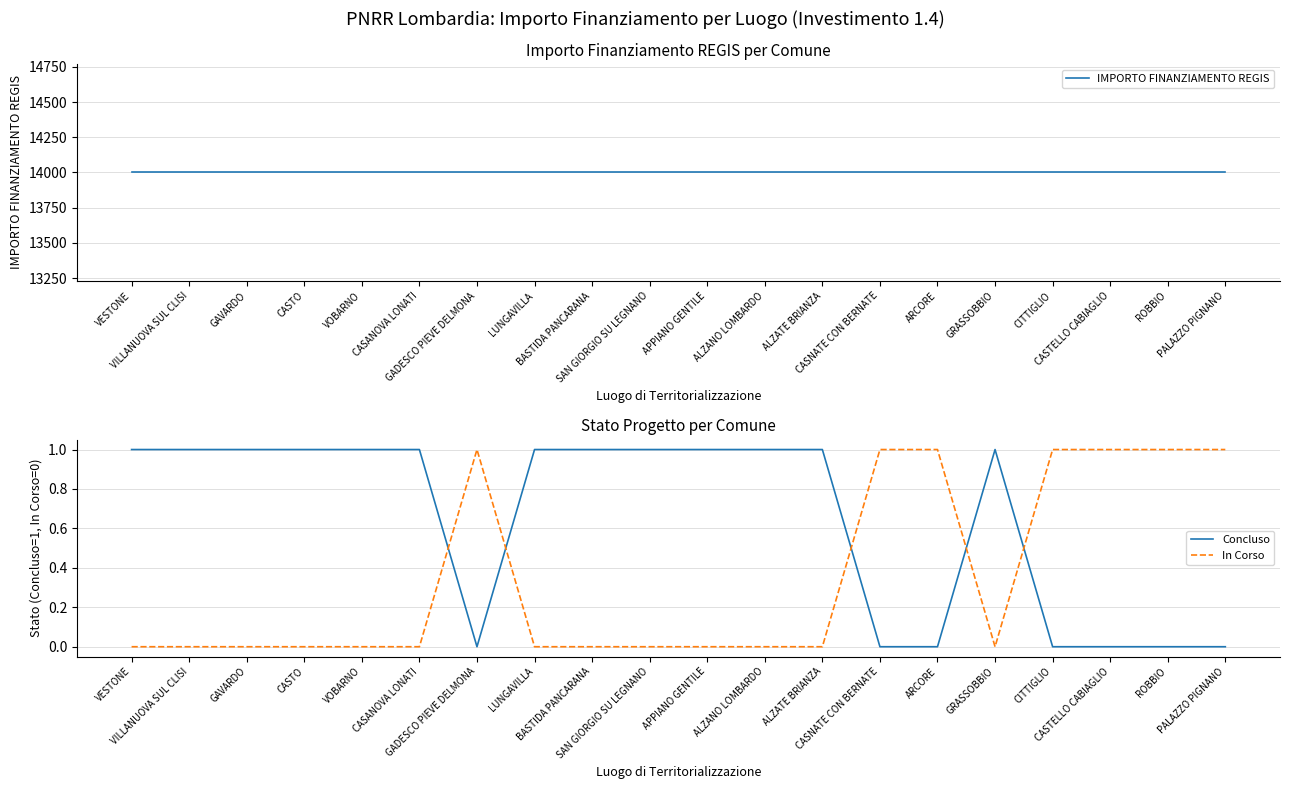

Does the chart display data point markers on the line(s)?

No